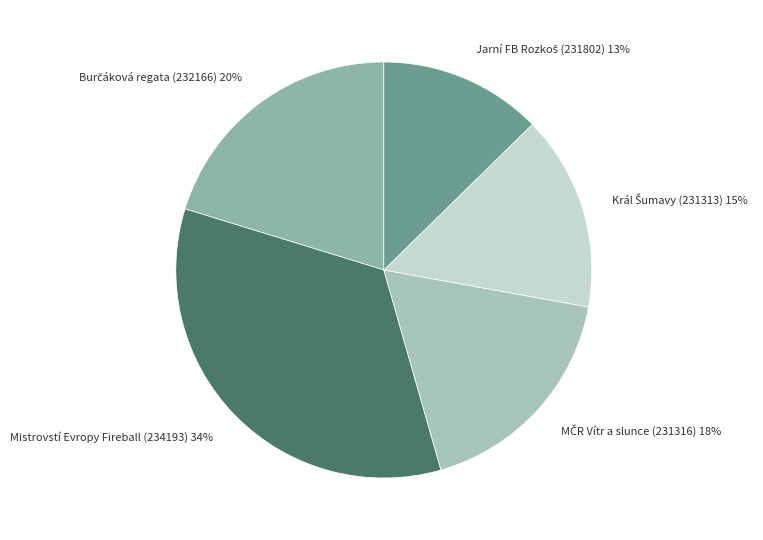

To the nearest percent, what percentage of the pie is Mistrovstí Evropy Fireball (234193)?

34%